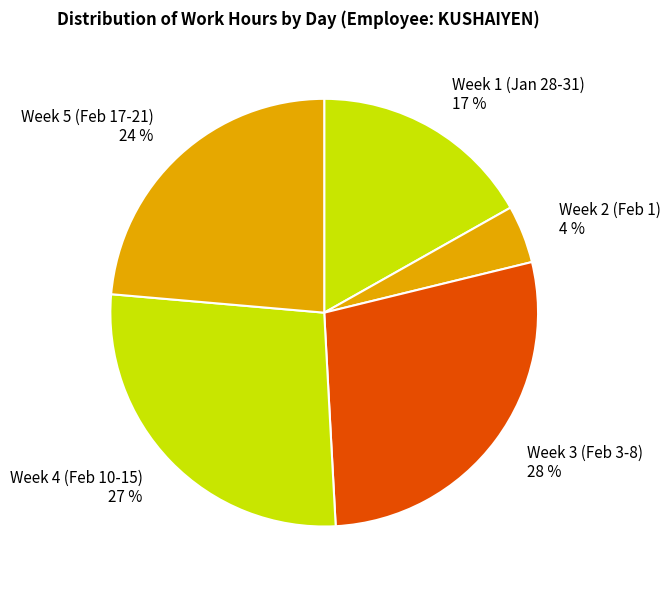

Which category has the biggest portion of the pie?

Week 3 (Feb 3-8) 28 %